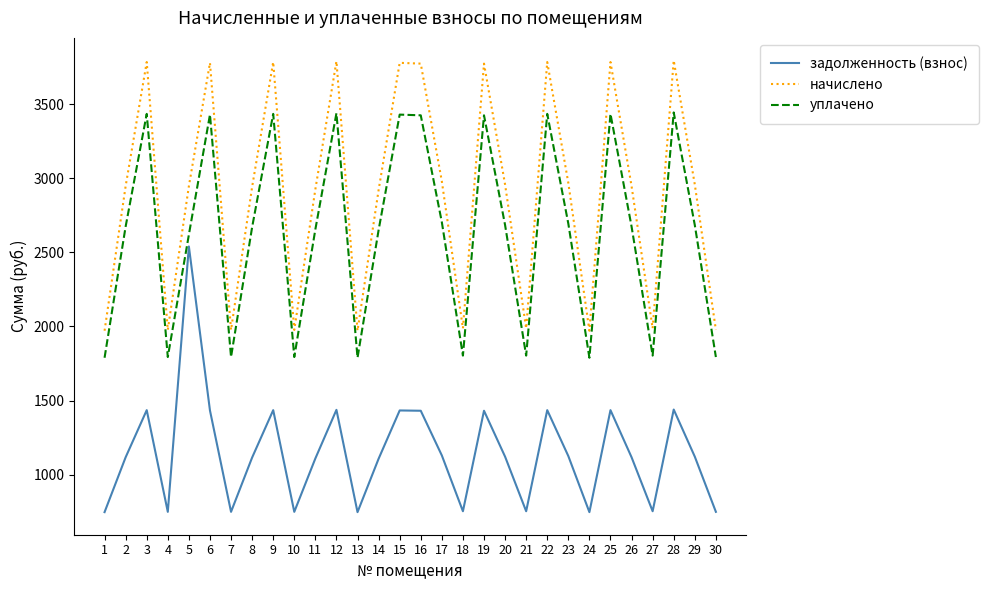

List the series in order of their overall mean, highest first.

начислено, уплачено, задолженность (взнос)